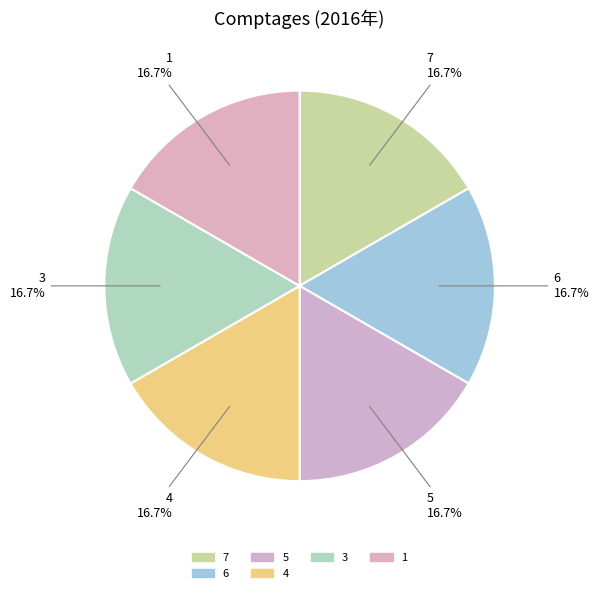

What percentage is the 6 slice, to the nearest percent?

17%